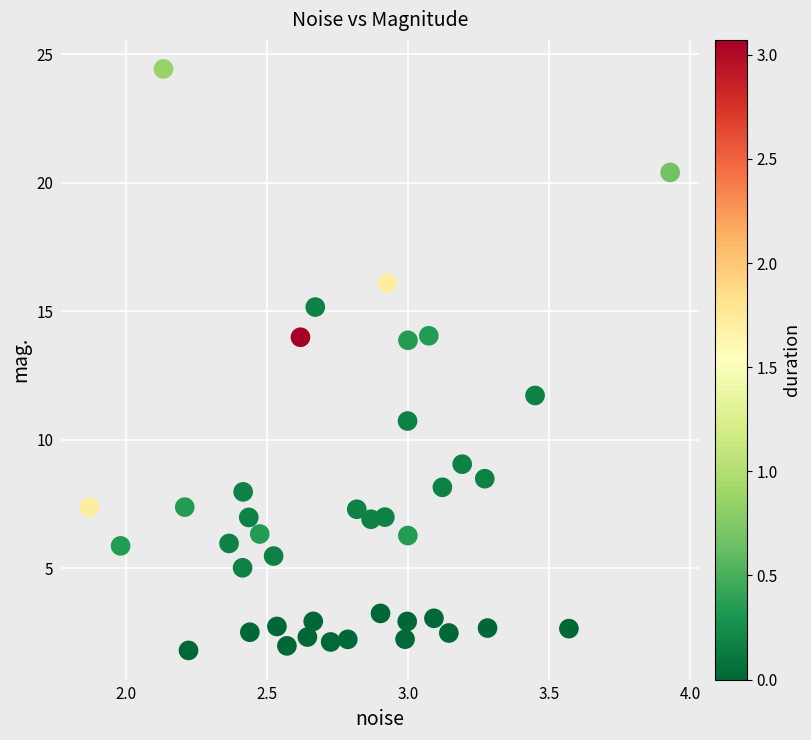

What is the range of X values (max minus min)?

2.1